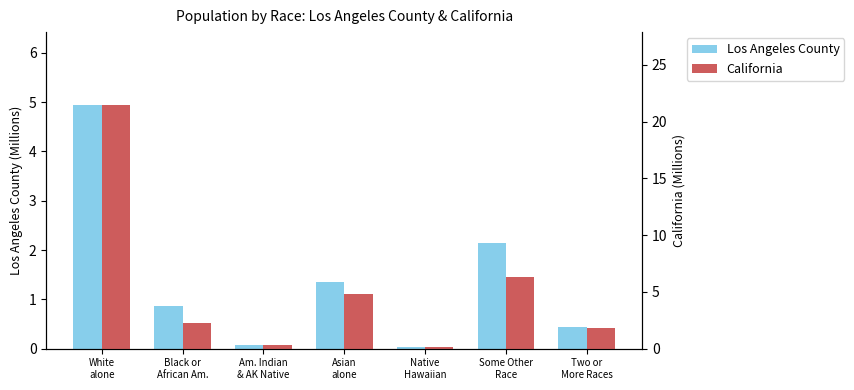

The value of California at Am. Indian
& AK Native is 0.1. True or false?

False